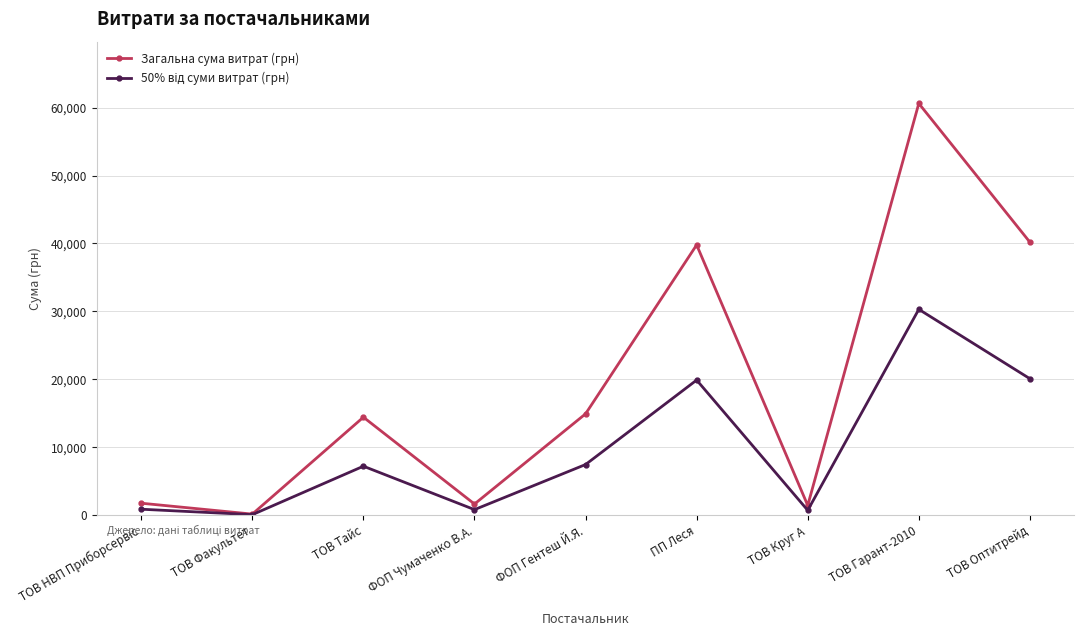

True or false: Загальна сума витрат (грн) has a value of 60612.1 at ТОВ Гарант-2010.

True